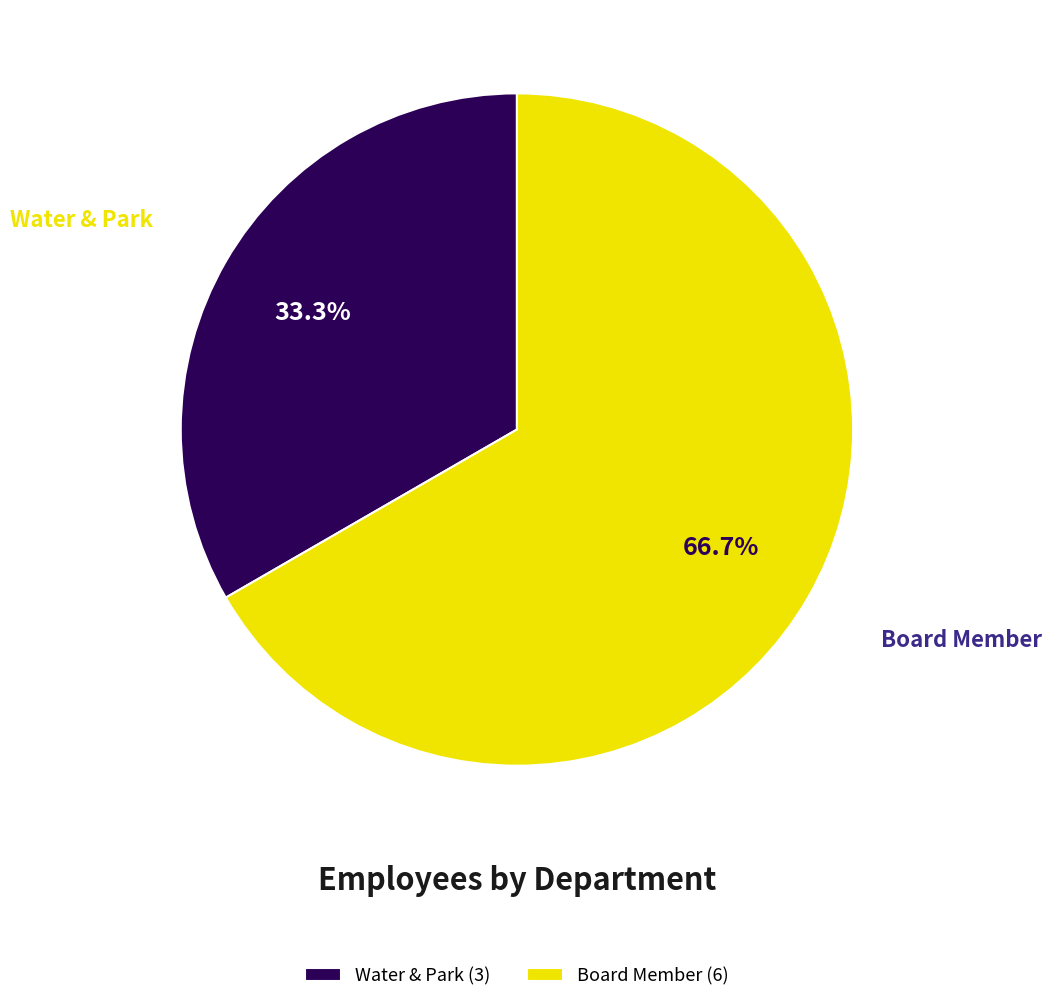

What is the total percentage of Board Member and Water & Park?

100.0%